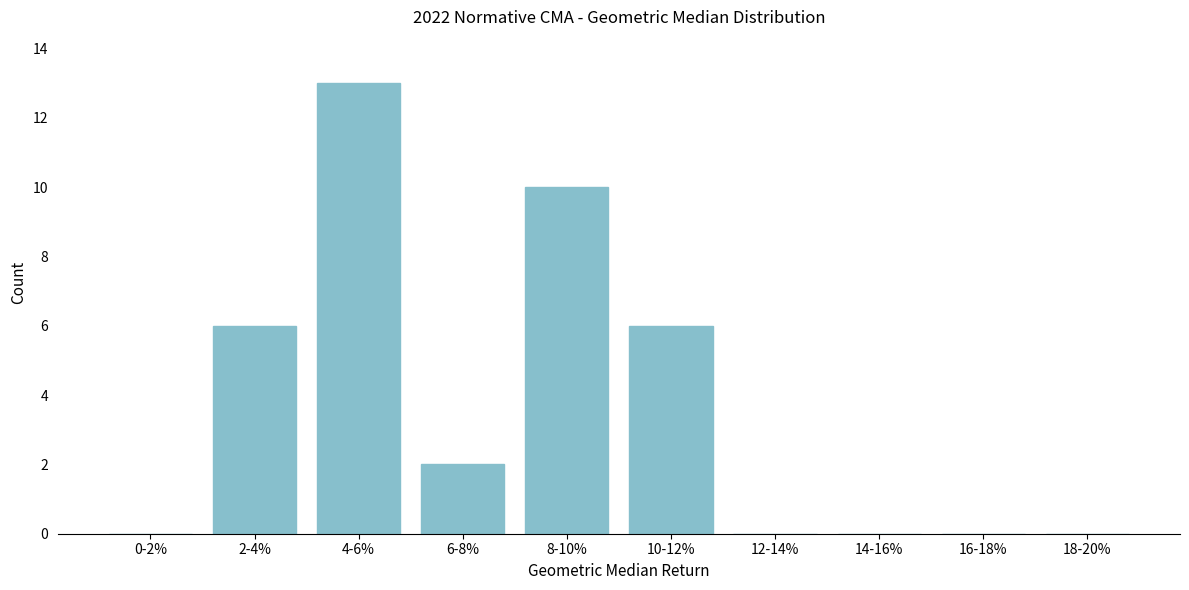

Reading left to right, list all the values displayed in this chart.

0-2%=0	2-4%=6	4-6%=13	6-8%=2	8-10%=10	10-12%=6	12-14%=0	14-16%=0	16-18%=0	18-20%=0